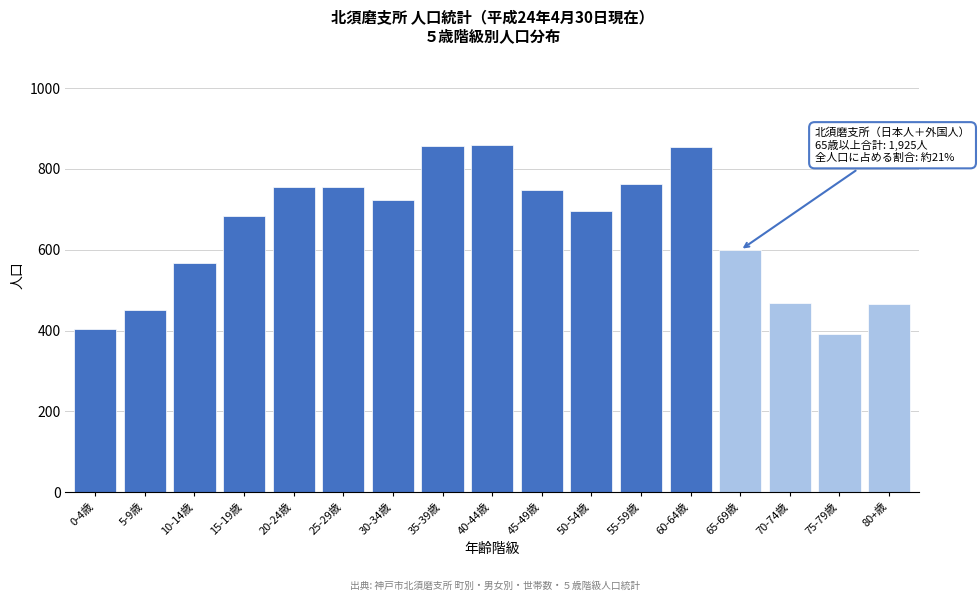

What is the difference between the maximum and minimum values?

467